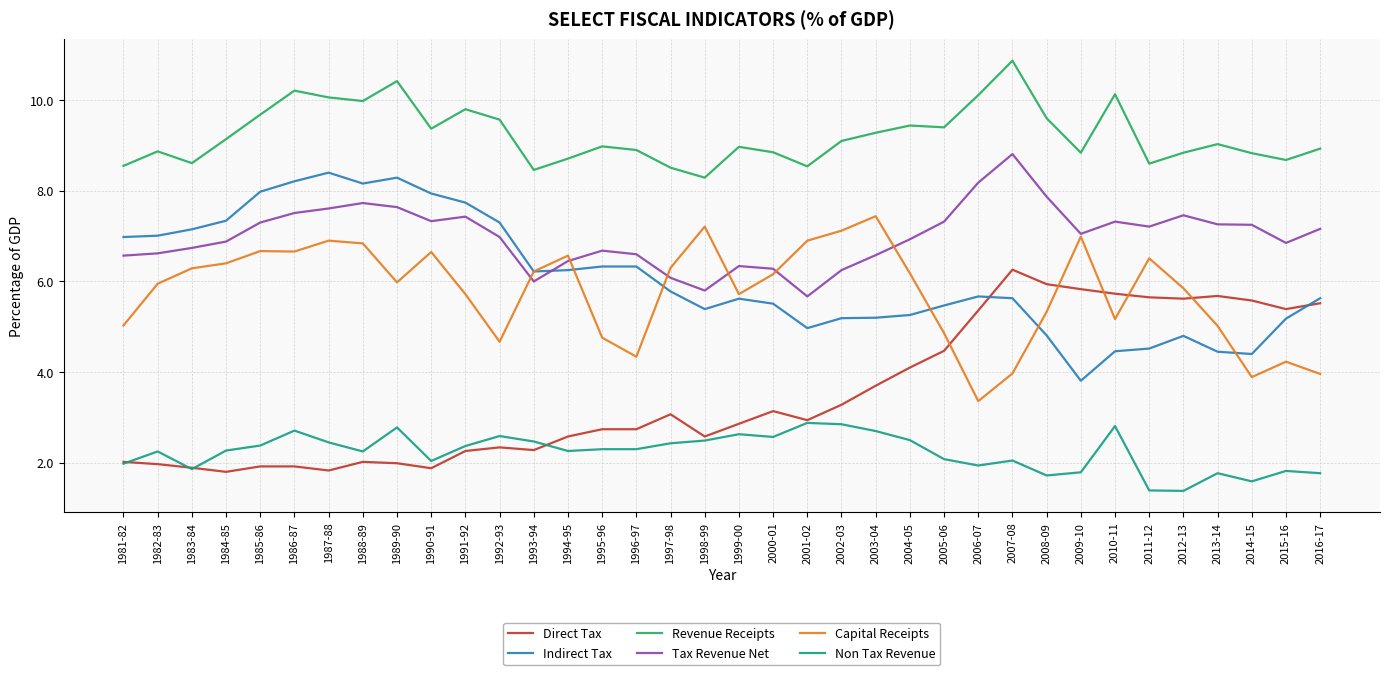

At 2007-08, list the series in order from smallest to largest.

Non Tax Revenue, Capital Receipts, Indirect Tax, Direct Tax, Tax Revenue Net, Revenue Receipts